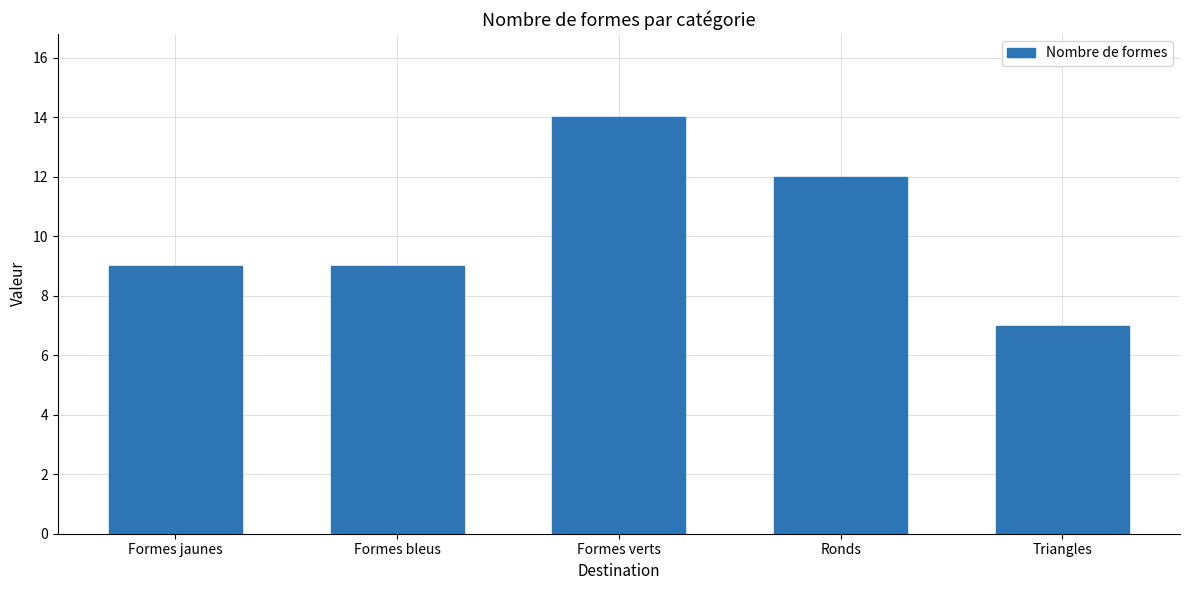

What is the difference between the second highest and minimum values?

5